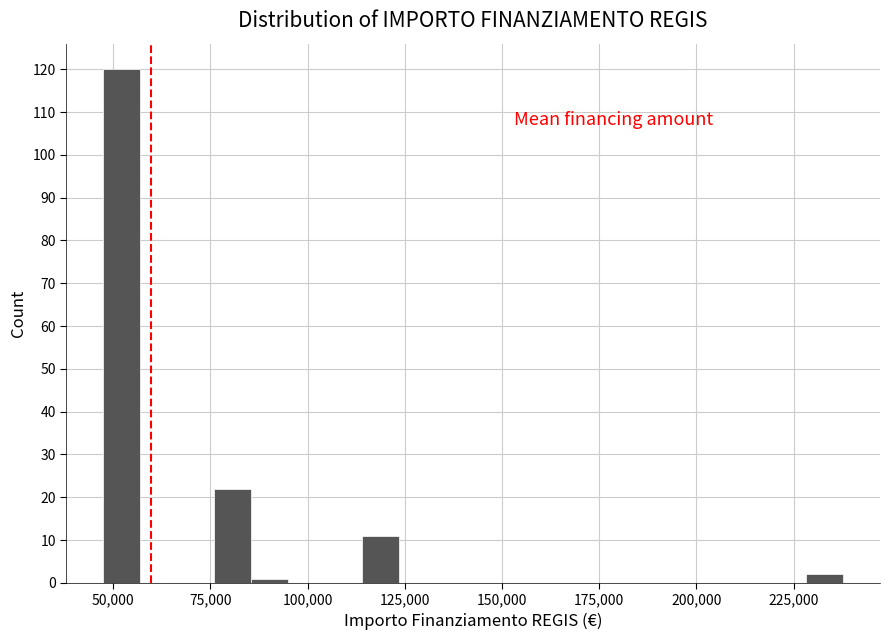

Around what value on the x-axis is the tallest bar? Give the approximate position of its centre, as read against the axis.

50000